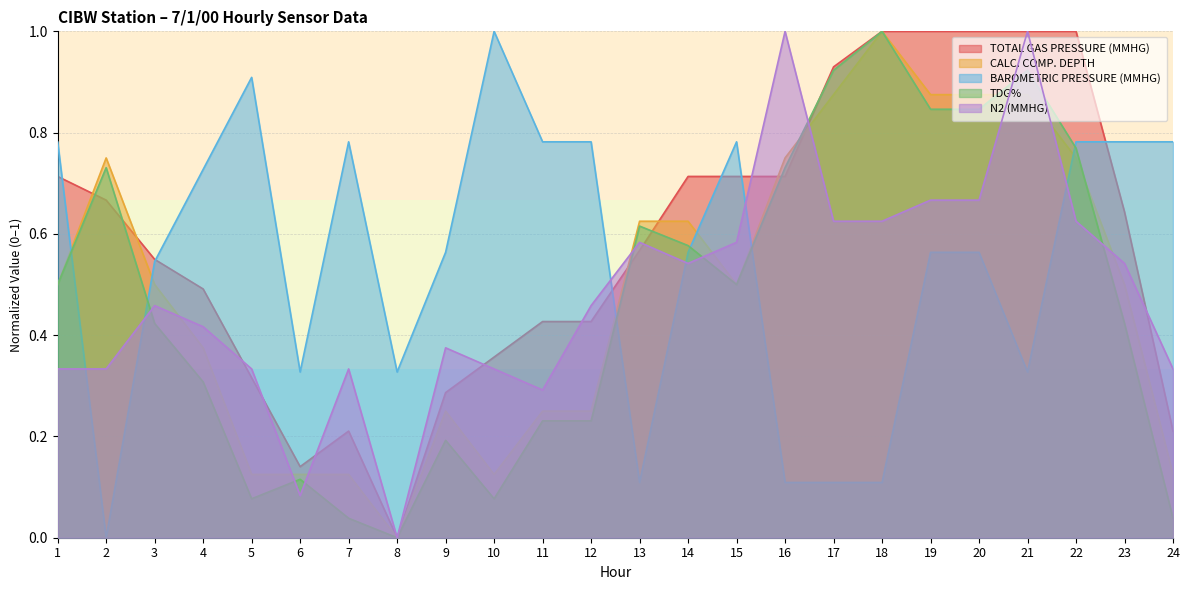

What is the difference between the second highest and second lowest values in the TDG% series?

0.9